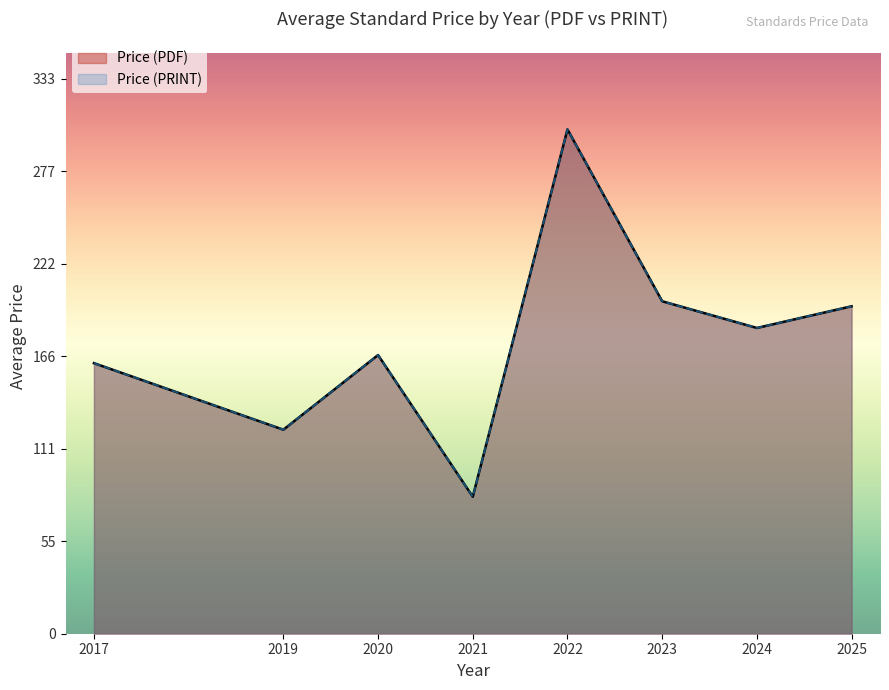

Between 2024 and 2022, which series saw the biggest shift?

Price (PDF)